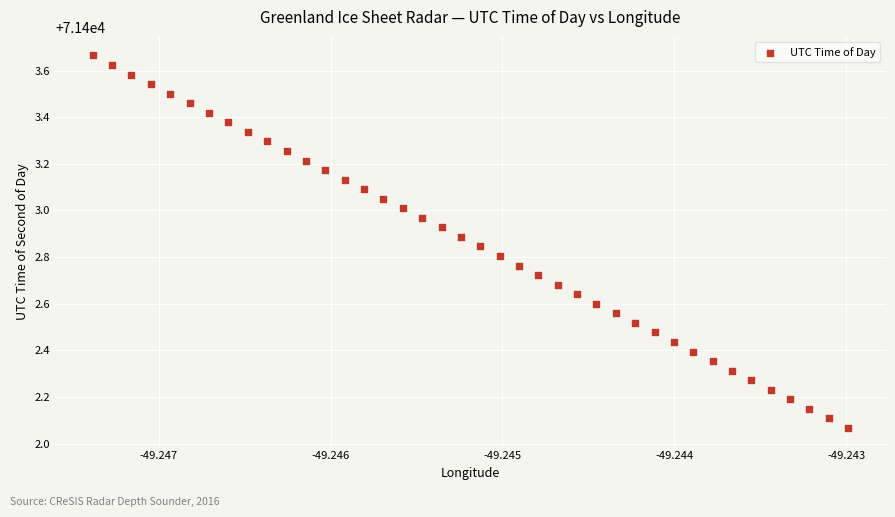

How many points are shown in the scatter plot?

40